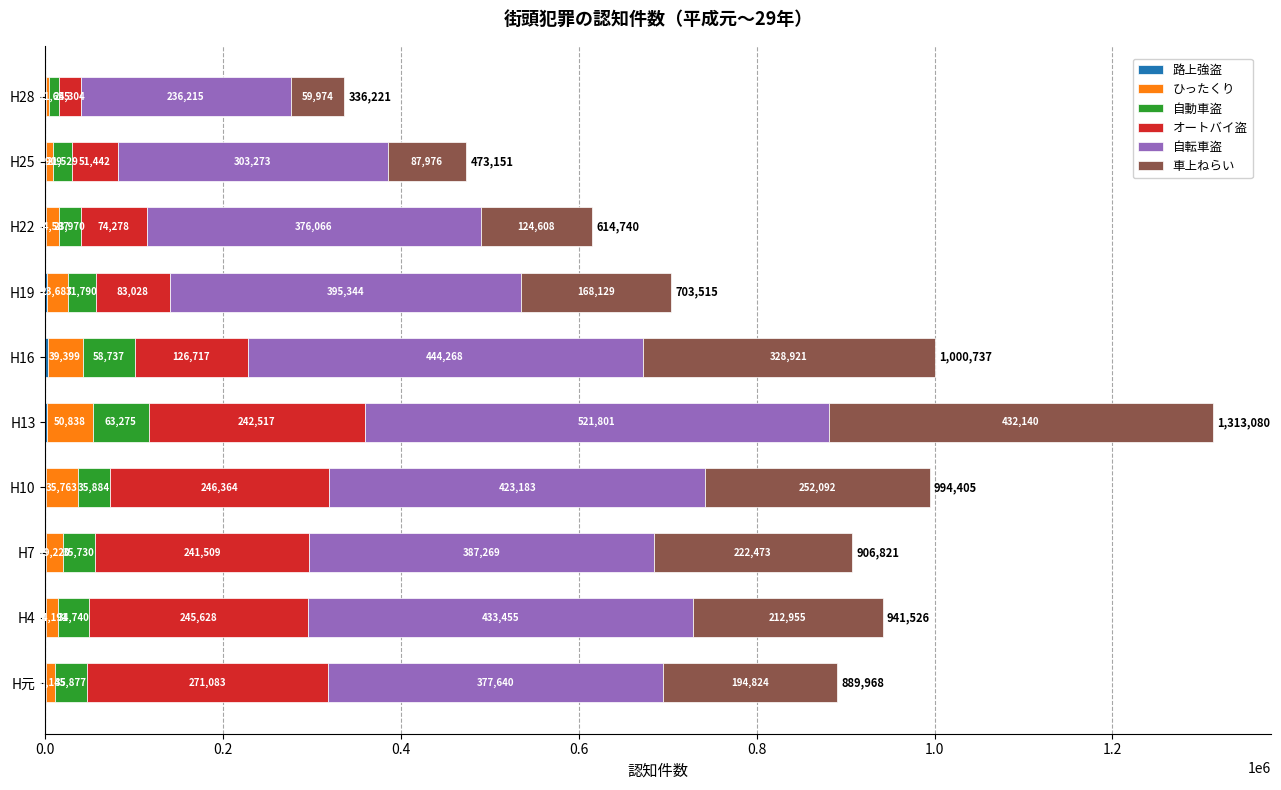

At which category is the sum across all series the highest?

H13